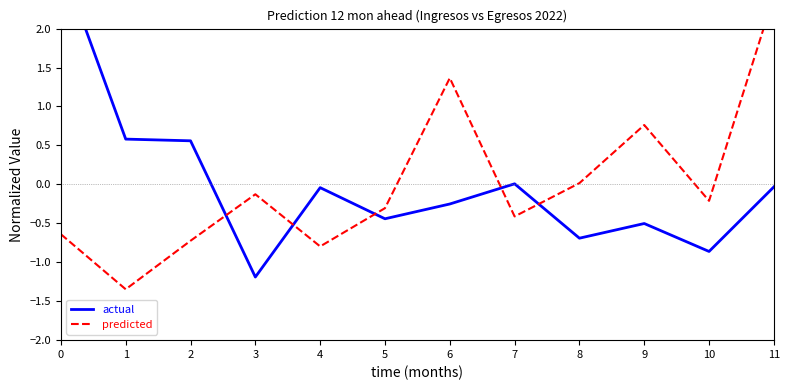

Reading left to right, list all the values displayed in this chart.

Ingresos propios netos: 0=2.9	1=0.6	2=0.6	3=-1.2	4=-0.0	5=-0.4	6=-0.3	7=0.0	8=-0.7	9=-0.5	10=-0.9	11=-0.0
Egresos totales: 0=-0.6	1=-1.3	2=-0.7	3=-0.1	4=-0.8	5=-0.3	6=1.4	7=-0.4	8=0.0	9=0.8	10=-0.2	11=2.4